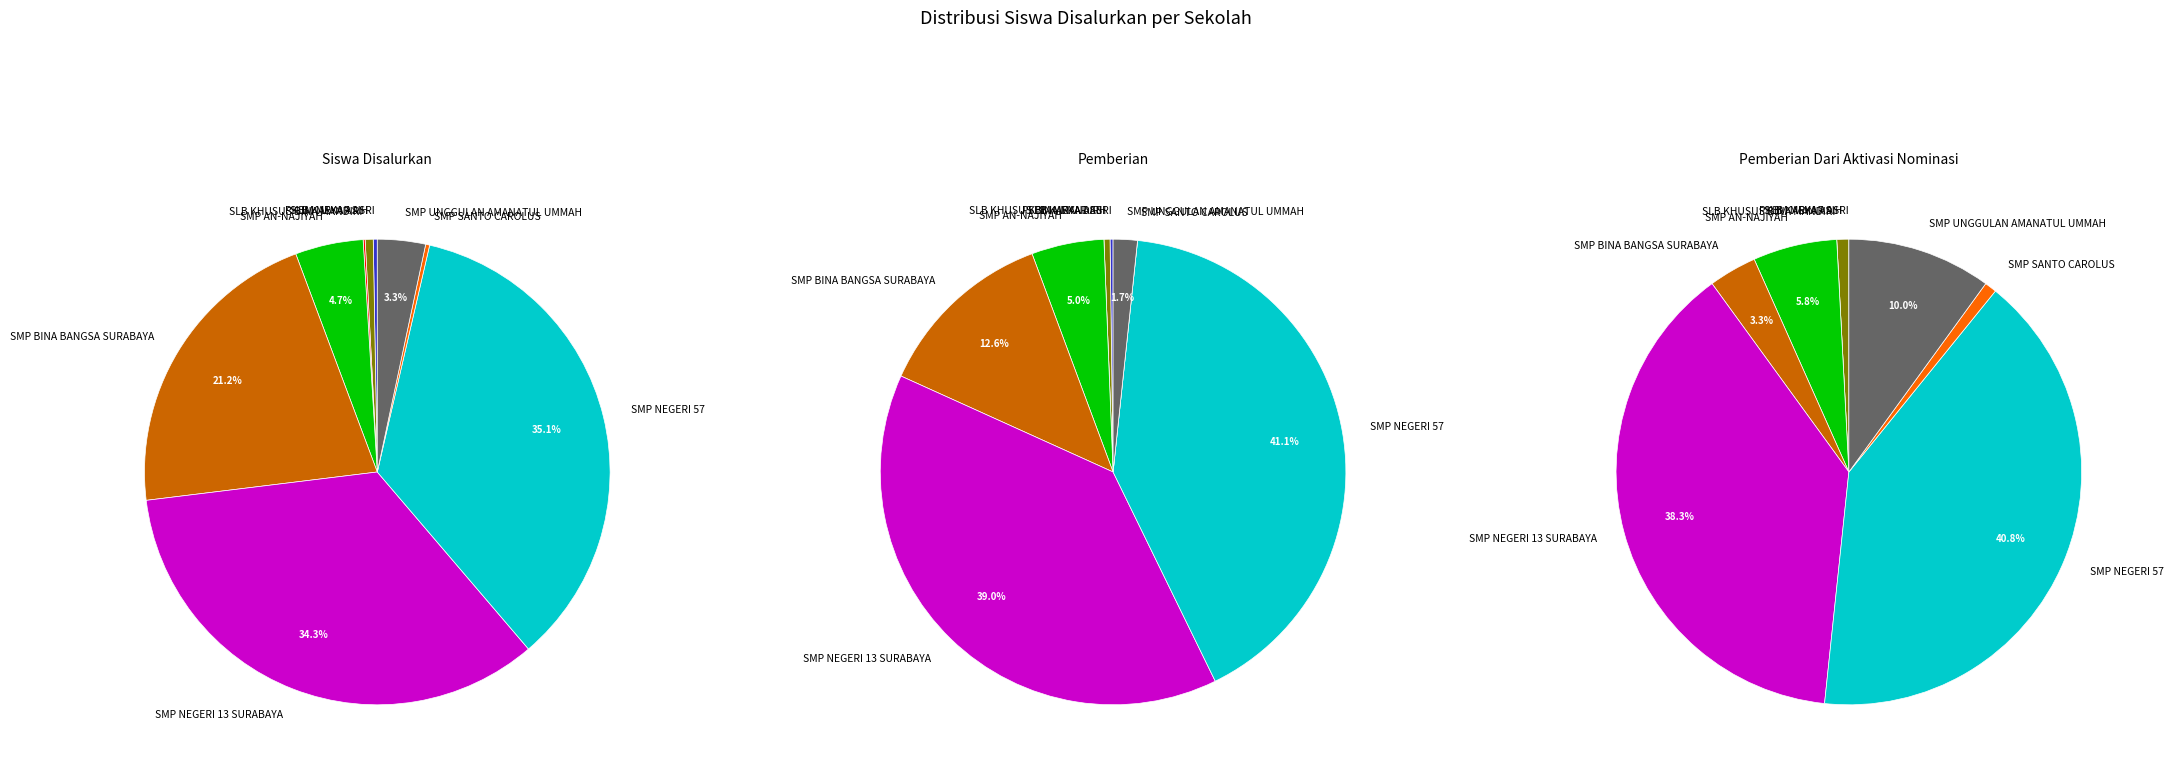

What is the smallest slice in the pie chart?

SLB KHUSUS BINA MANDIRI